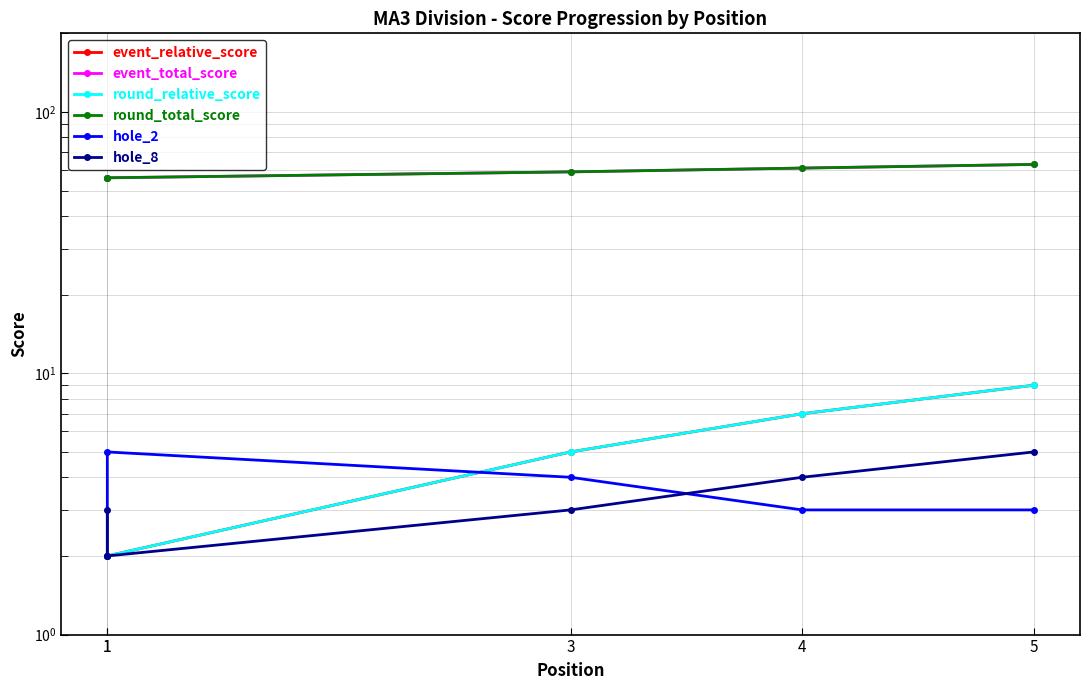

What is the difference between the maximum and minimum values in the round_relative_score series?

7